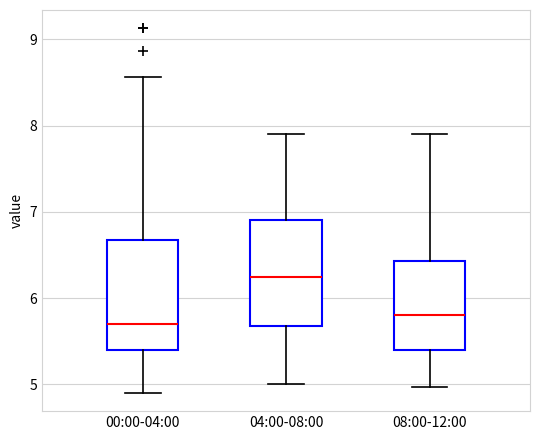

Reading left to right, read every box against the y-axis: the position of its median line, the range the box covers, and the ends of its whiskers. The values are not printed on the chart, so give them approximately, as read against the axis.

00:00-04:00: median 5.7, box 5.4 to 6.7, whiskers 4.9 to 8.6
04:00-08:00: median 6.3, box 5.7 to 6.9, whiskers 5.0 to 7.9
08:00-12:00: median 5.8, box 5.4 to 6.4, whiskers 5.0 to 7.9